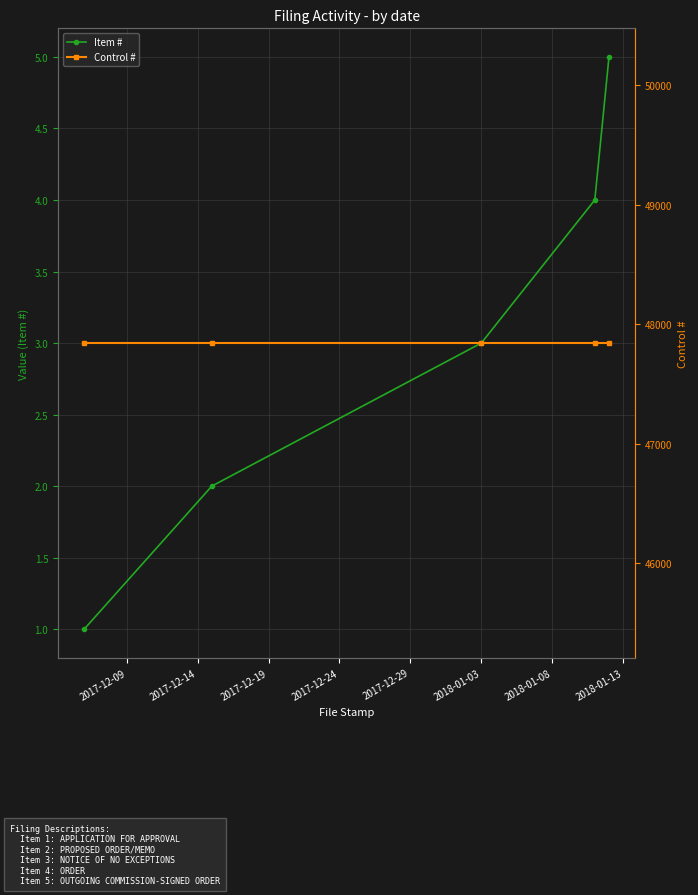

True or false: Item # has more than 1 points higher than both neighbors.

False